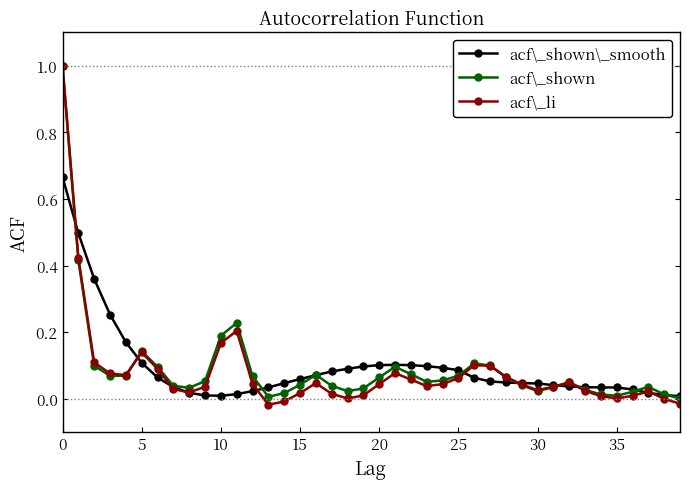

Which series has the largest range (max minus min)?

acf\_li